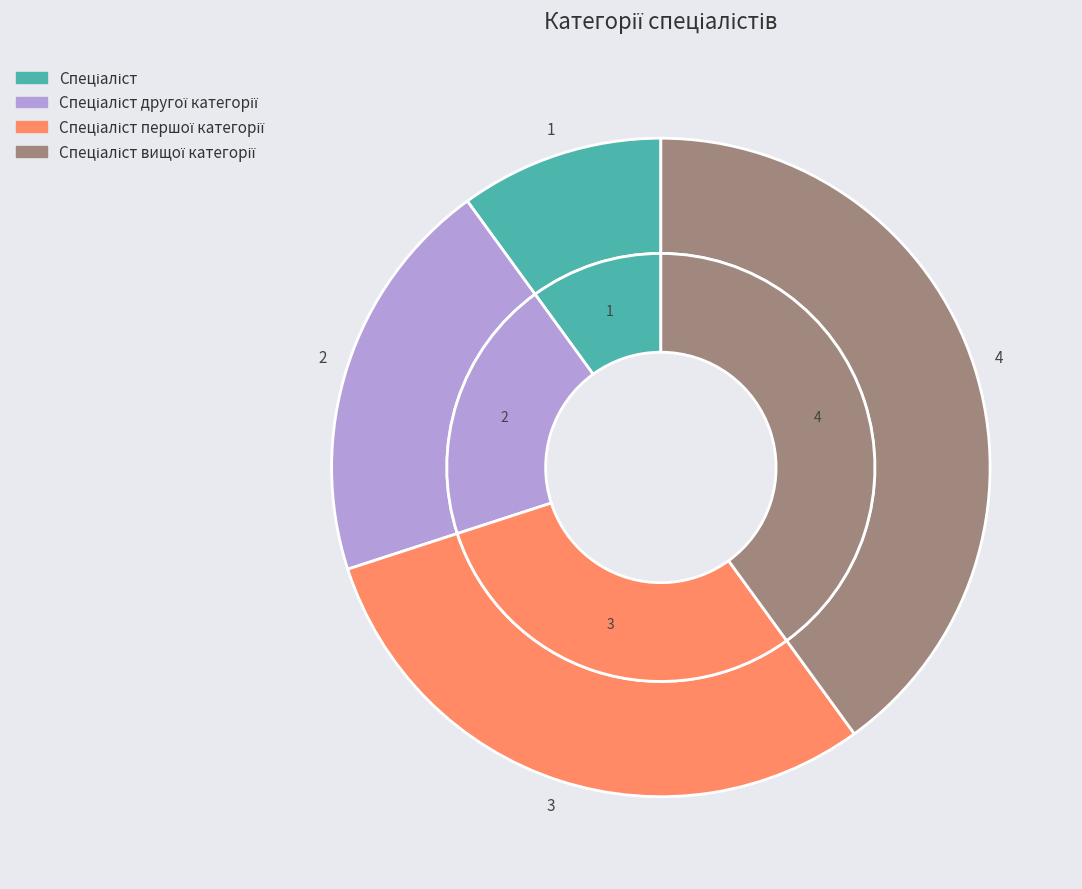

Which has a higher value, Спеціаліст першої категорії or Спеціаліст?

Спеціаліст першої категорії